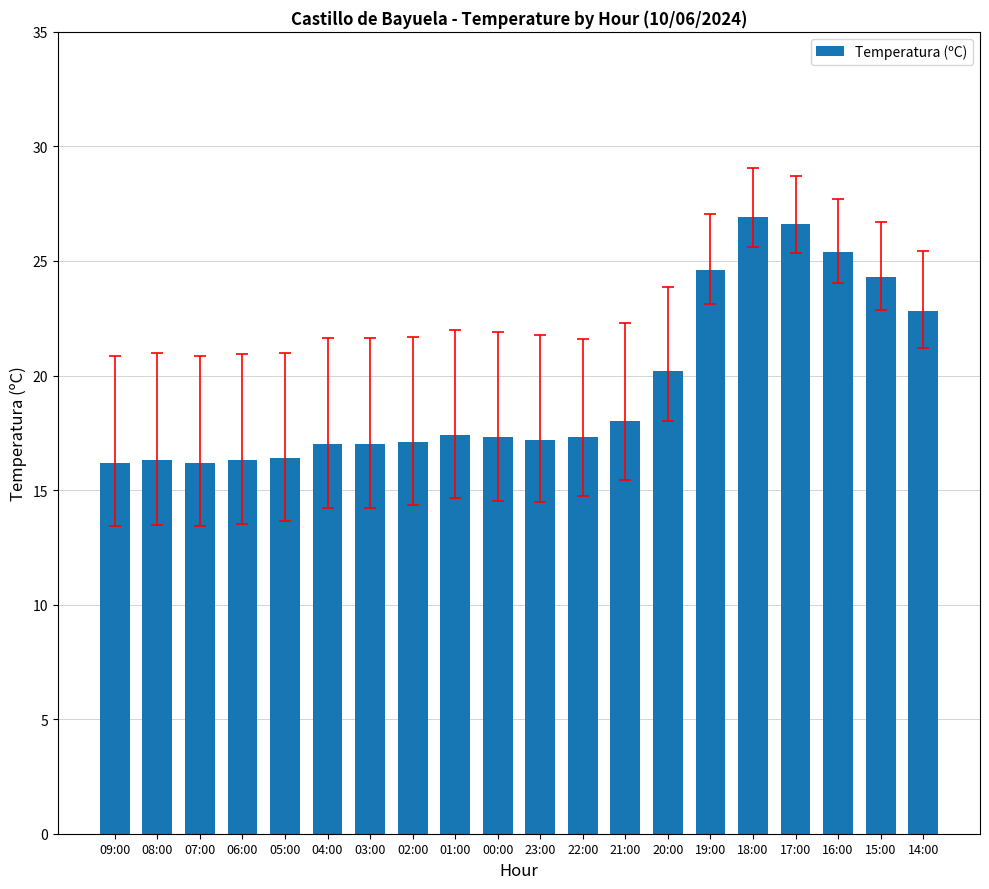

What is the difference between the maximum and minimum values?

10.7